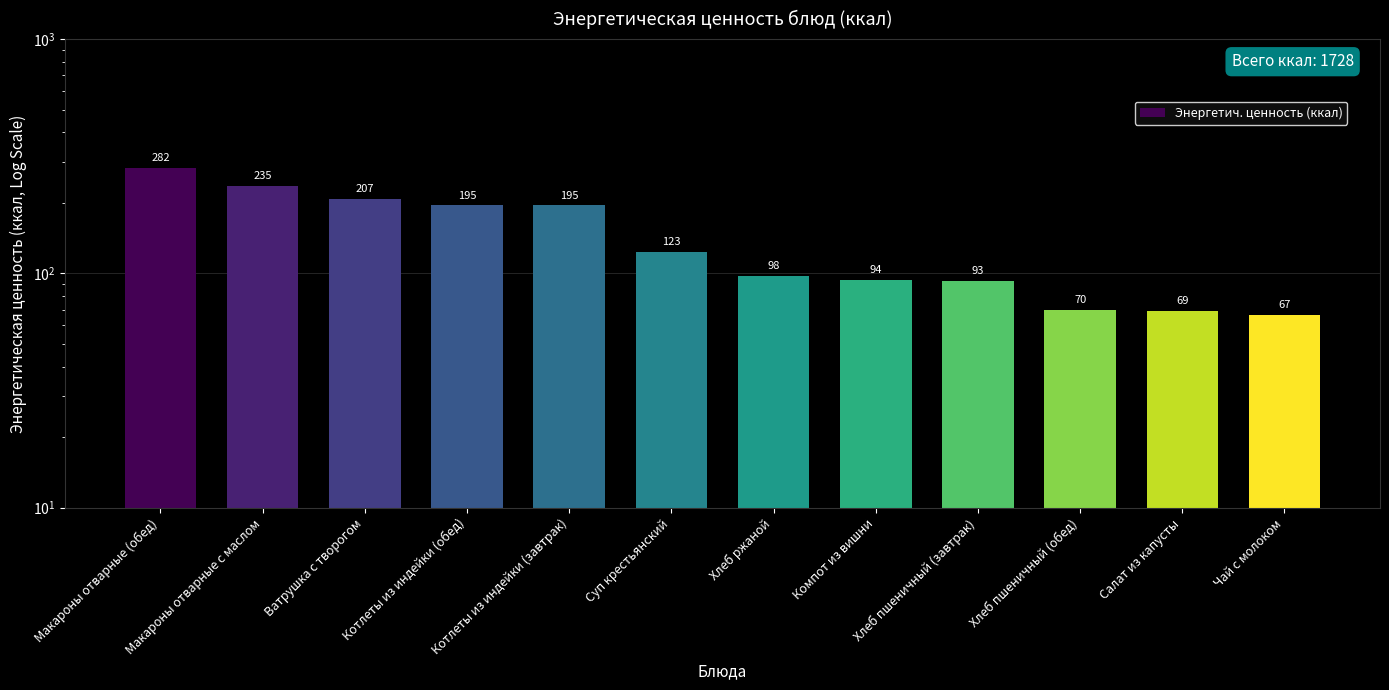

Reading right to left, transcribe all the data shown in this chart.

Чай с молоком=66.6	Салат из капусты=69.2	Хлеб пшеничный (обед)=70.1	Хлеб пшеничный (завтрак)=93.0	Компот из вишни=93.5	Хлеб ржаной=97.9	Суп крестьянский=123.0	Котлеты из индейки (завтрак)=195.0	Котлеты из индейки (обед)=195.0	Ватрушка с творогом=207.0	Макароны отварные с маслом=235.2	Макароны отварные (обед)=282.2